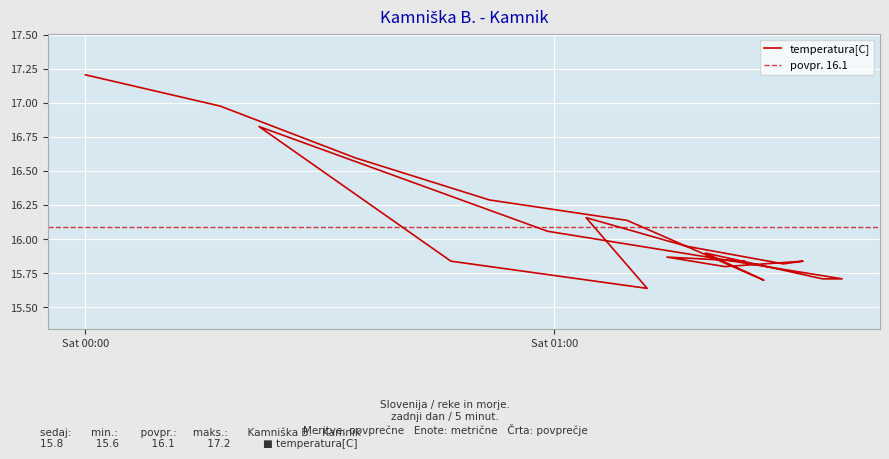

True or false: the data has more than 2 interior local peaks.

True